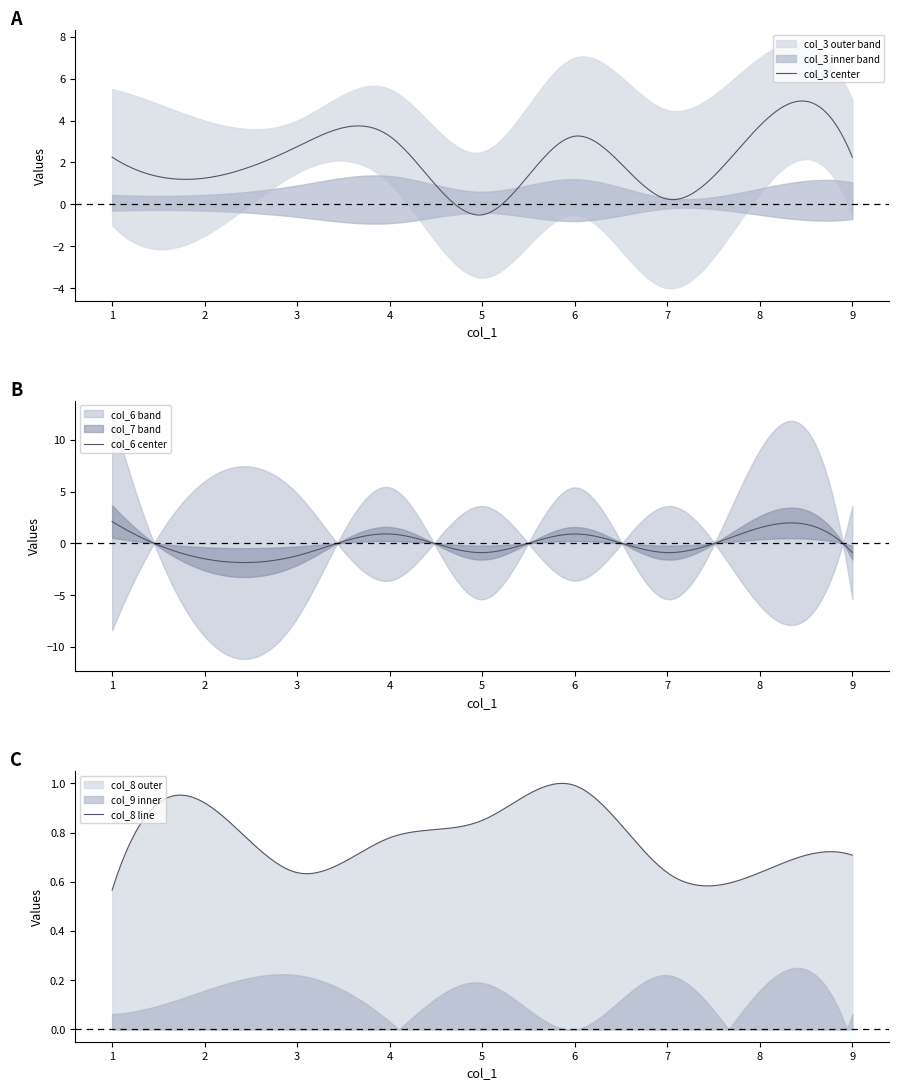

What is the lowest value of the col_3 center series?

-0.5